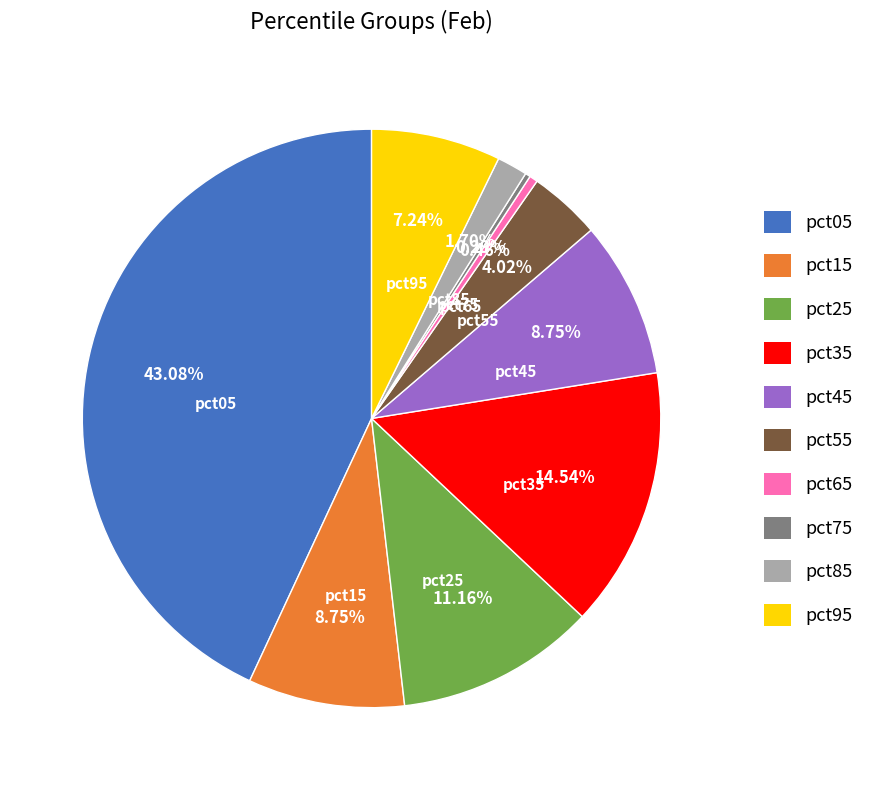

Is pct65 the majority of the pie?

No